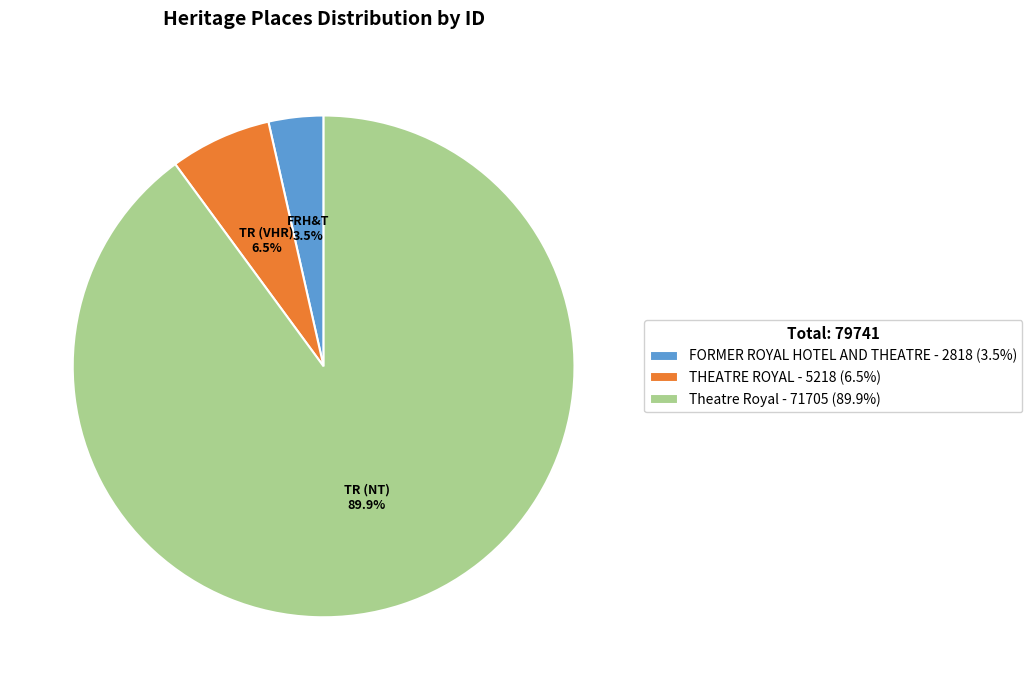

Which slice is the smallest?

FORMER ROYAL HOTEL AND THEATRE